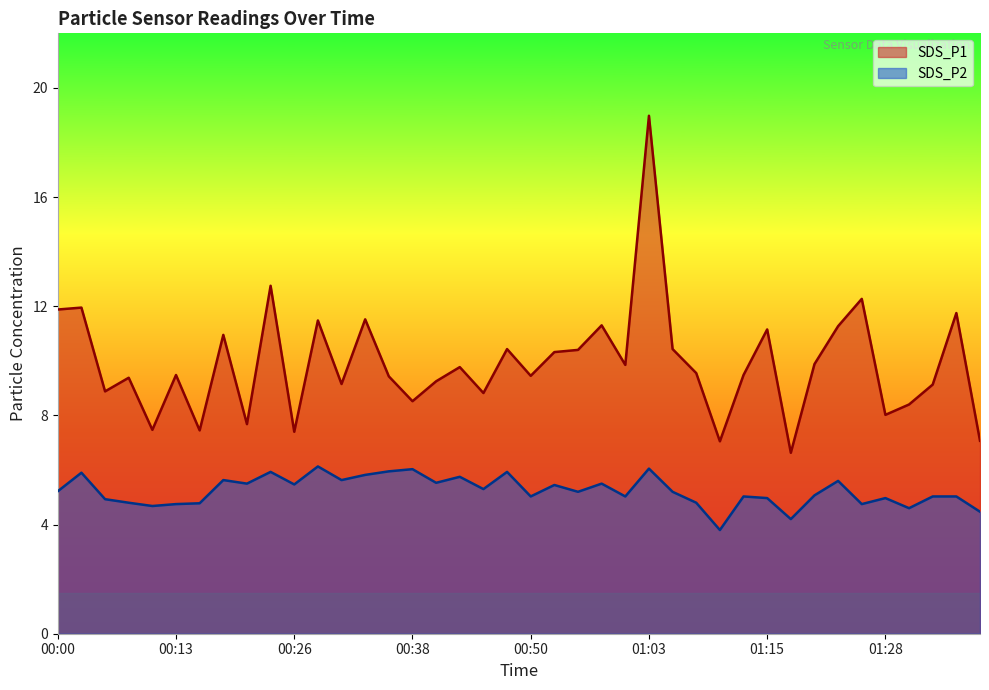

Reading left to right, list all the values displayed in this chart.

SDS_P1: 00:00=11.9	00:03=11.9	00:05=8.9	00:08=9.4	00:10=7.5	00:13=9.5	00:16=7.5	00:18=10.9	00:21=7.7	00:23=12.8	00:26=7.4	00:28=11.5	00:31=9.2	00:33=11.5	00:35=9.4	00:38=8.5	00:40=9.2	00:43=9.8	00:45=8.8	00:48=10.4	00:50=9.4	00:53=10.3	00:55=10.4	00:58=11.3	01:00=9.8	01:03=19.0	01:05=10.4	01:08=9.6	01:11=7.0	01:13=9.5	01:15=11.2	01:18=6.6	01:20=9.9	01:23=11.3	01:25=12.3	01:28=8.0	01:33=8.4	01:35=9.1	01:38=11.8	01:40=7.1
SDS_P2: 00:00=5.2	00:03=5.9	00:05=4.9	00:08=4.8	00:10=4.7	00:13=4.8	00:16=4.8	00:18=5.6	00:21=5.5	00:23=5.9	00:26=5.5	00:28=6.1	00:31=5.6	00:33=5.8	00:35=6.0	00:38=6.0	00:40=5.5	00:43=5.8	00:45=5.3	00:48=5.9	00:50=5.0	00:53=5.5	00:55=5.2	00:58=5.5	01:00=5.0	01:03=6.0	01:05=5.2	01:08=4.8	01:11=3.8	01:13=5.0	01:15=5.0	01:18=4.2	01:20=5.1	01:23=5.6	01:25=4.8	01:28=5.0	01:33=4.6	01:35=5.0	01:38=5.0	01:40=4.5